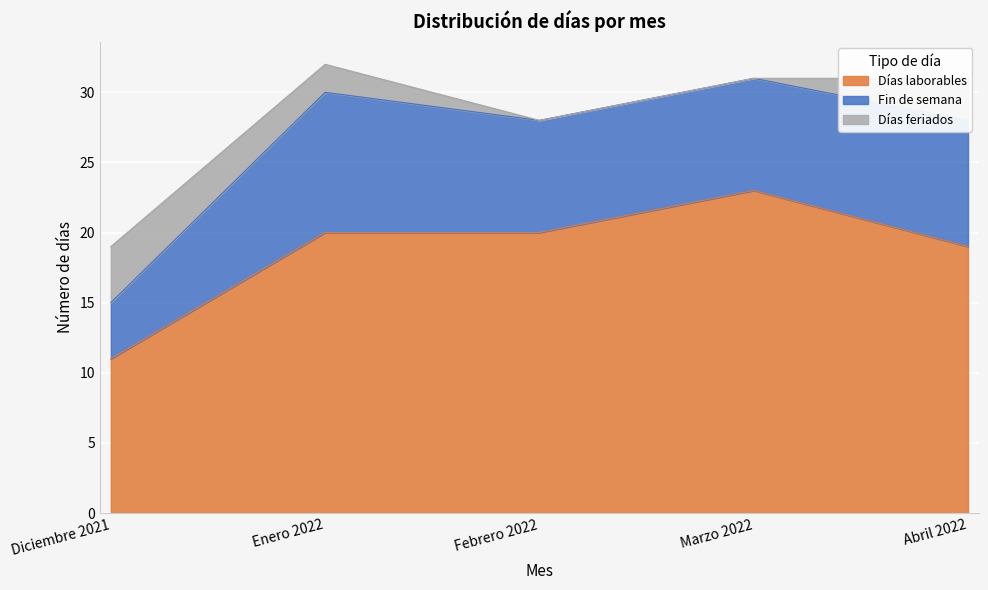

Where is the first local maximum for Días laborables?

Marzo 2022